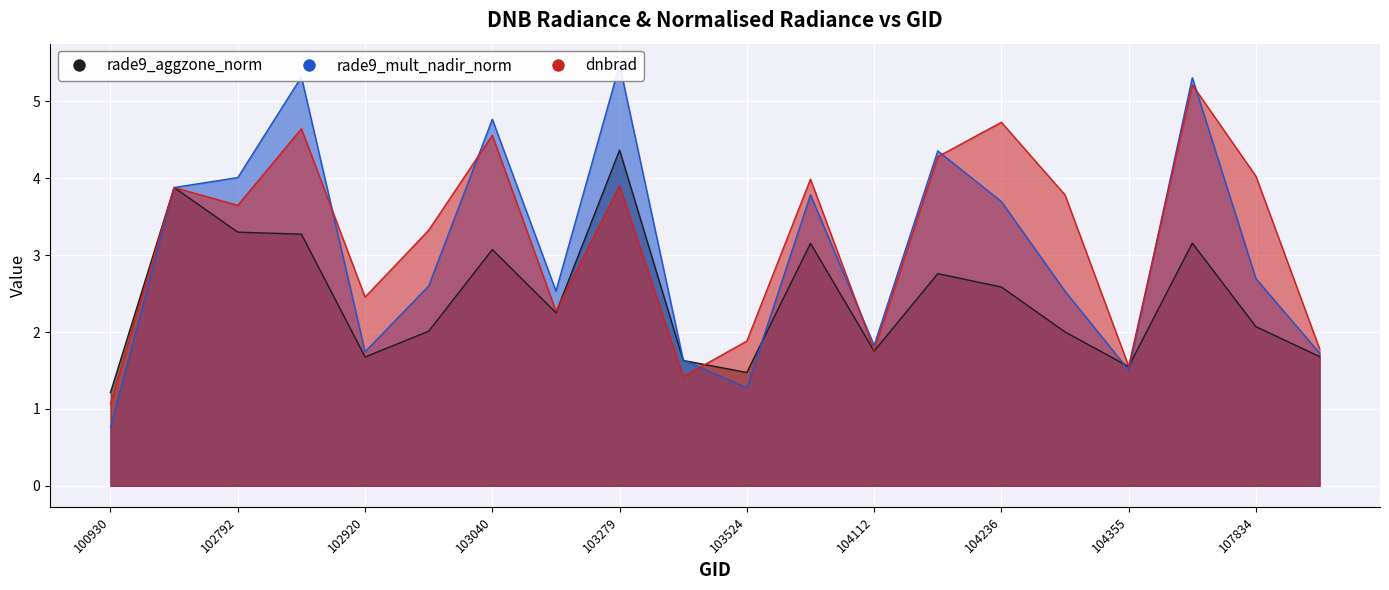

List the series in order of their overall mean, lowest first.

rade9_aggzone_norm, rade9_mult_nadir_norm, dnbrad